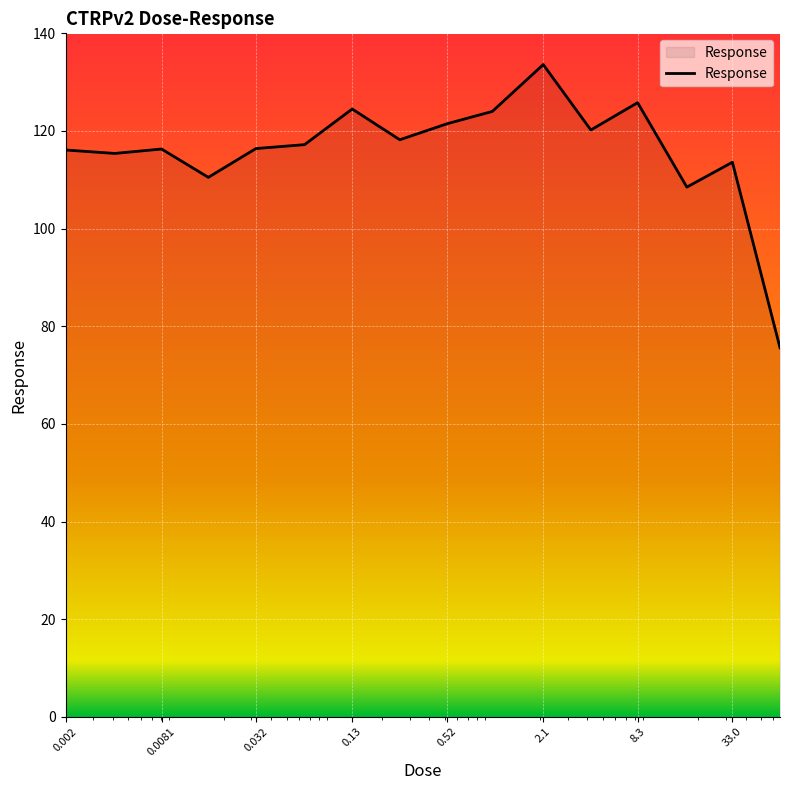

What is the greatest value displayed?

133.6